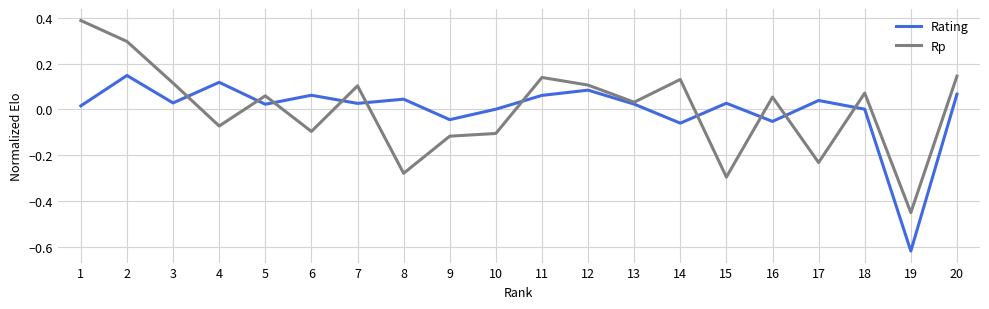

True or false: Rp and Rating cross at least once.

True